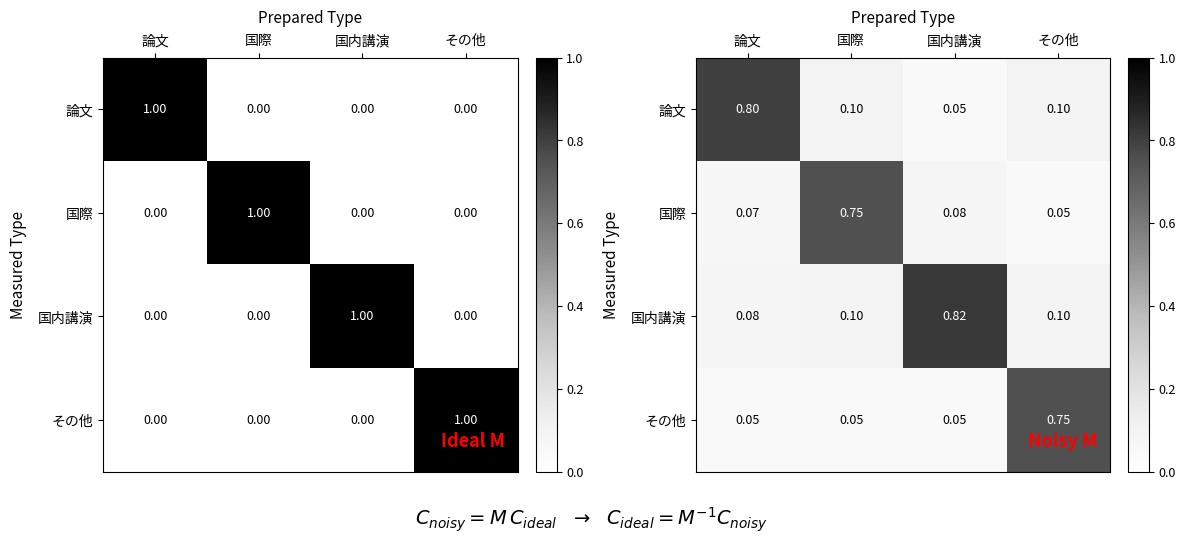

At which label is その他 closest to 0?

論文